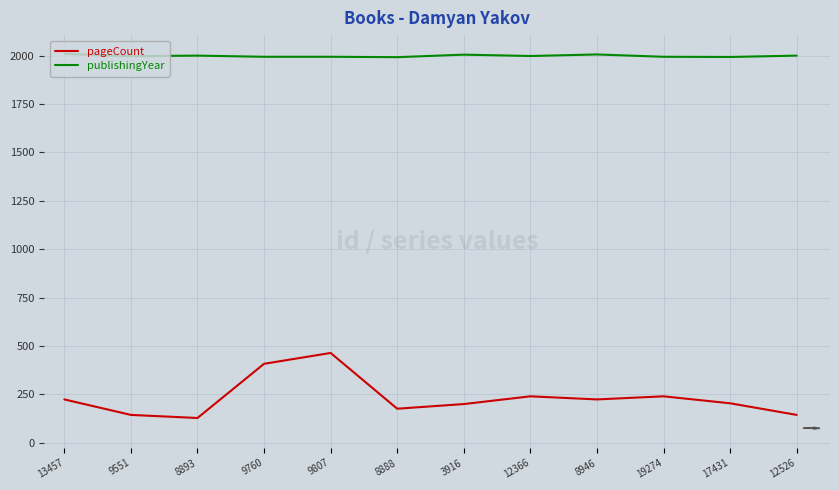

What is the difference between the second highest and minimum values in the publishingYear series?

14